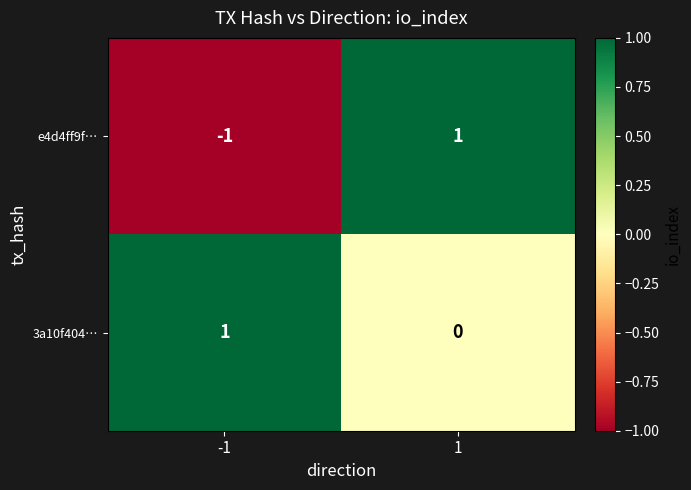

True or false: e4d4ff9f… has a value of 1 at 1.

True